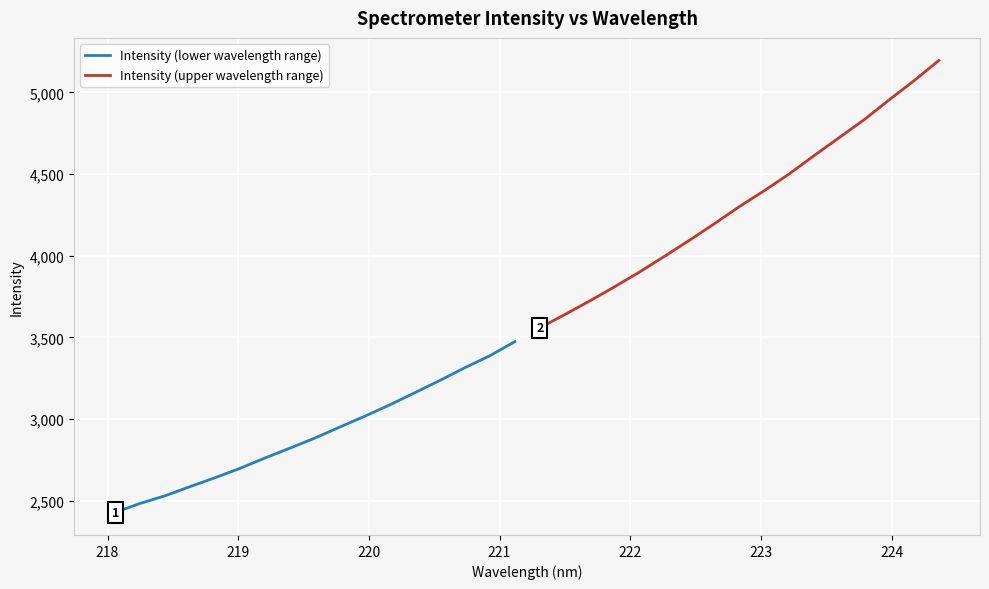

True or false: Intensity (lower wavelength range) and Intensity (upper wavelength range) intersect in this chart.

False